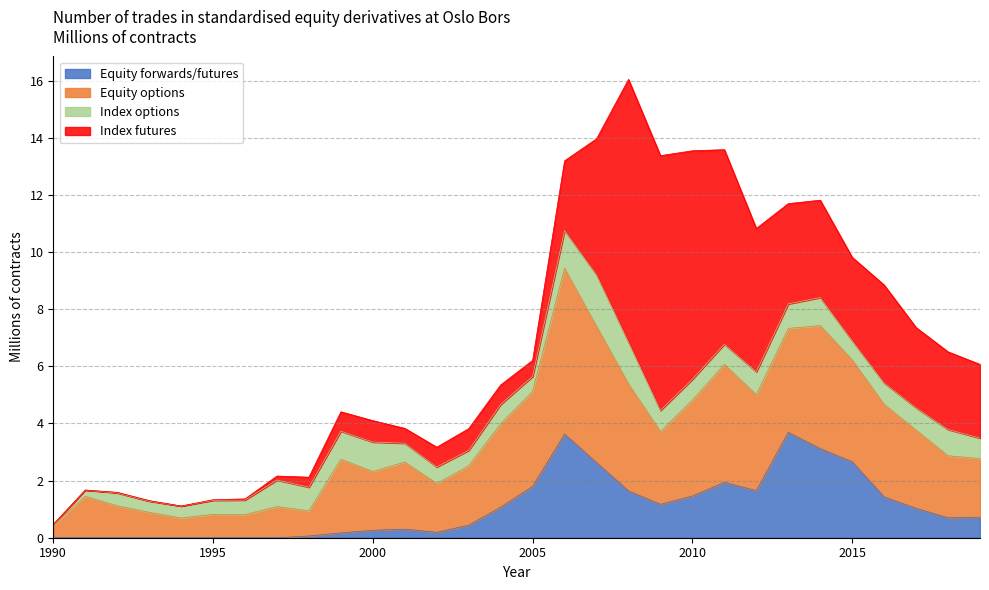

Does the chart have visible grid lines?

Yes